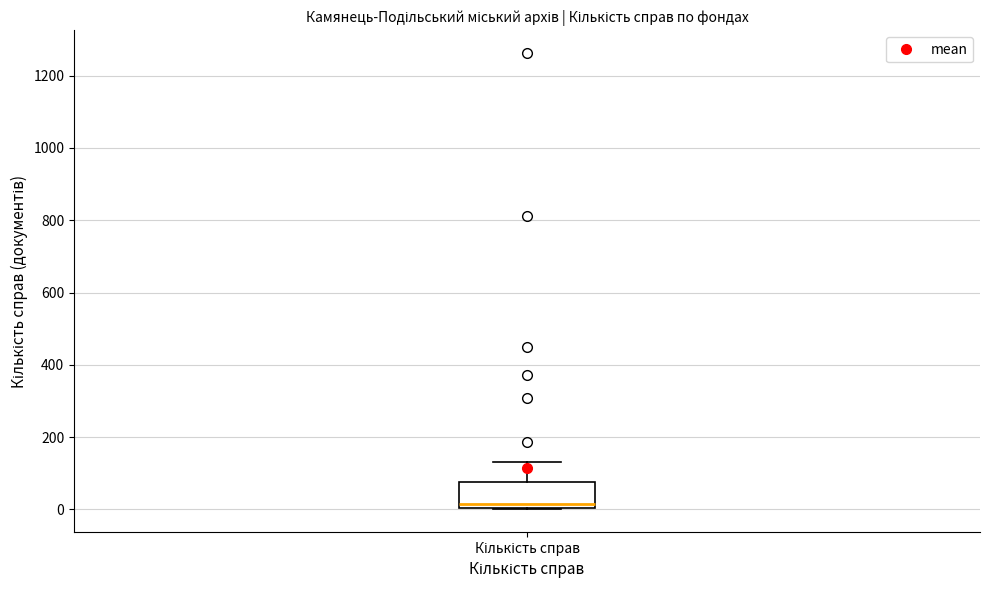

Transcribe this box plot: give where the median line is, the range the box spans, and where the two whiskers end, as read against the y-axis. The values are not printed on the chart, so give them approximately, as read against the axis.

median 20, box 0 to 80, whiskers 0 to 140